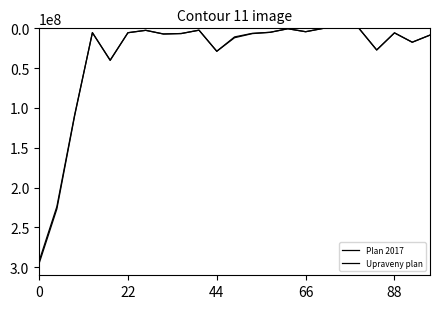

How many lines are shown in the chart?

2